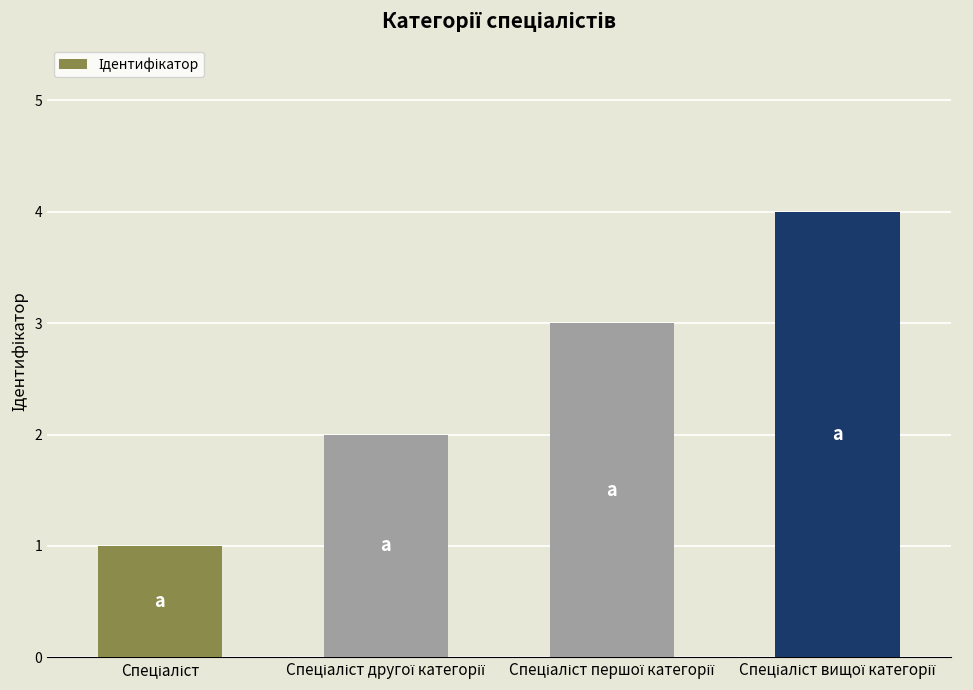

What is the difference between the maximum and minimum values?

3